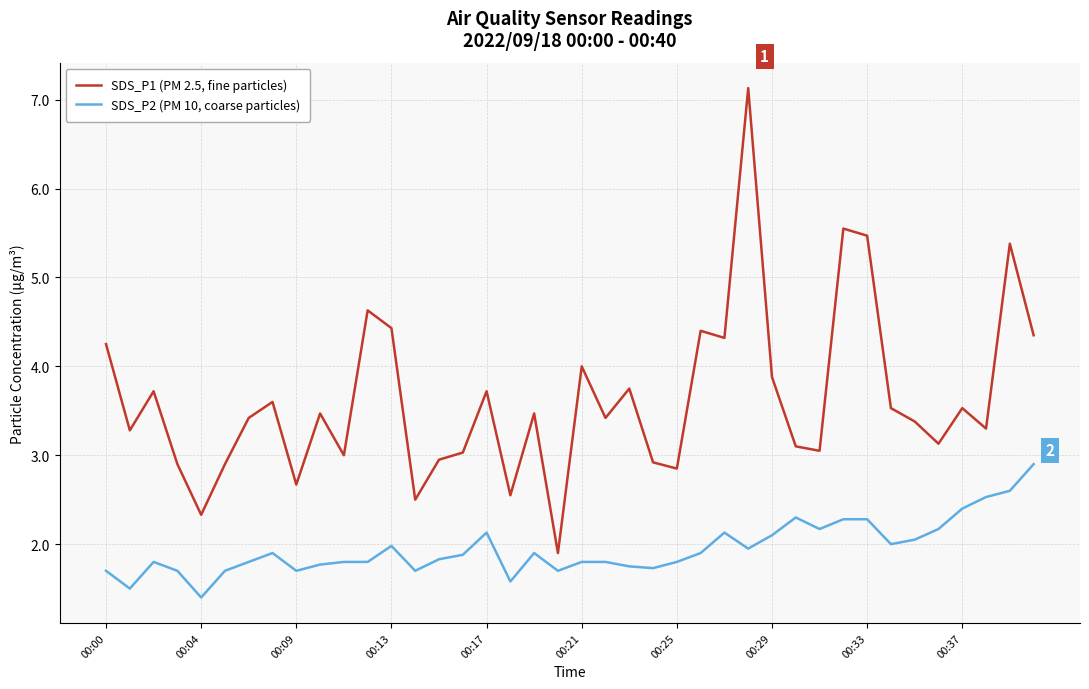

How many lines are shown in the chart?

2